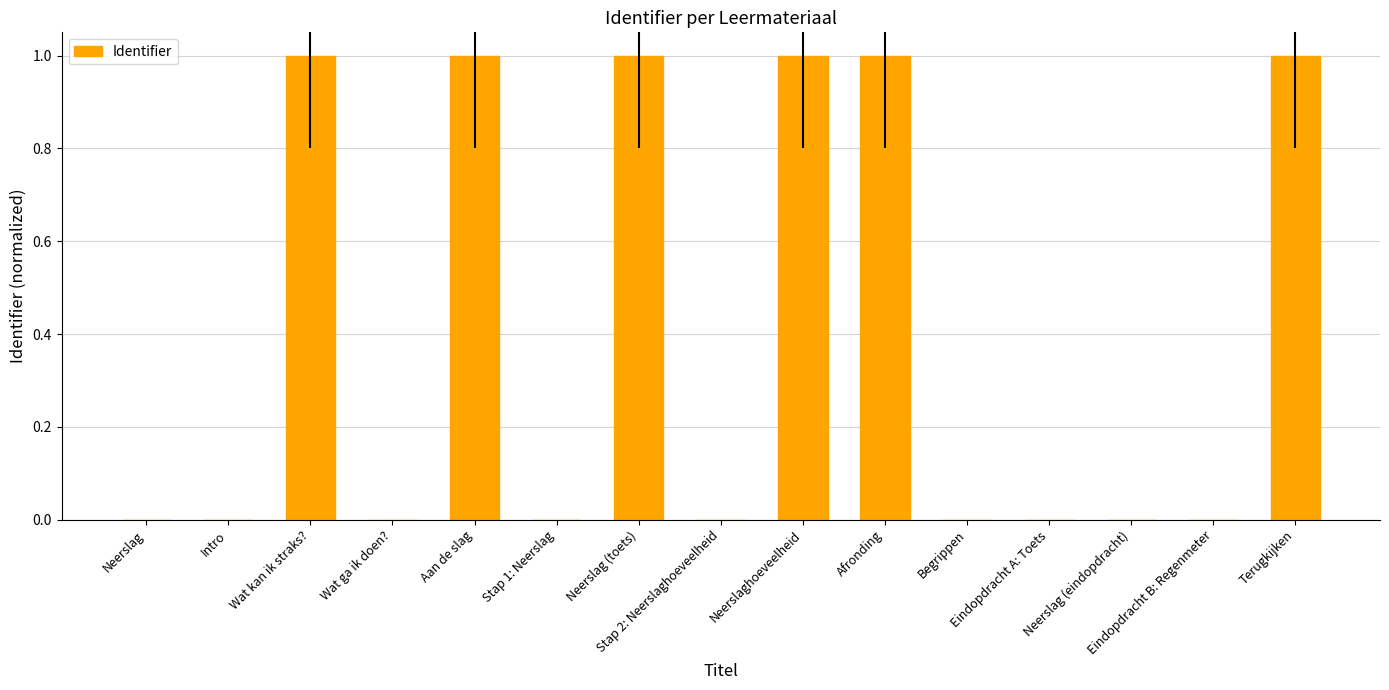

The value at Stap 1: Neerslag is 0.0. True or false?

True